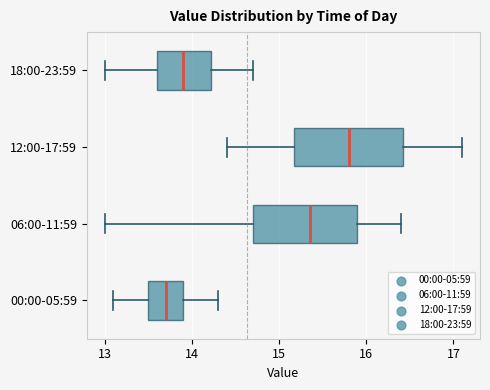

Which box's median line is the furthest to the right?

12:00-17:59